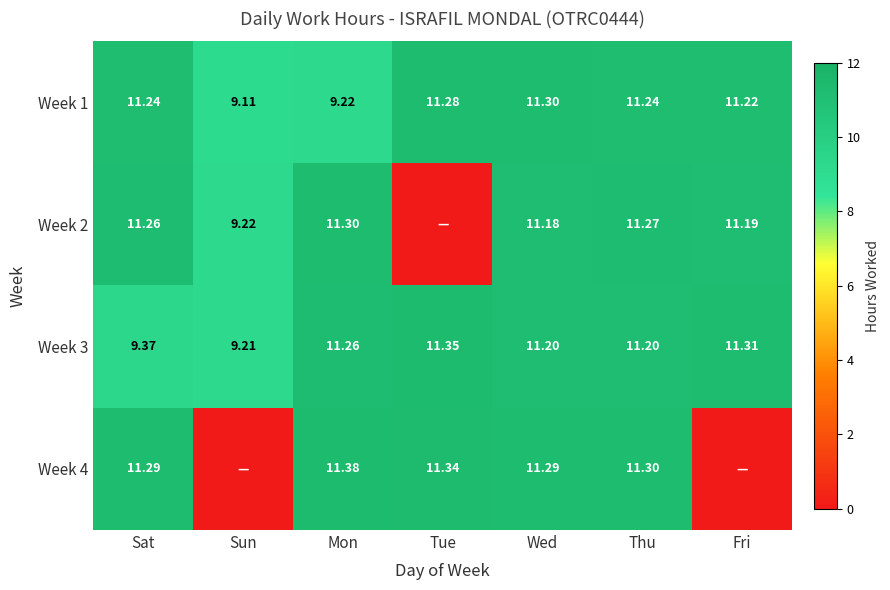

Where does the Week 1 series first go above 11?

Sat